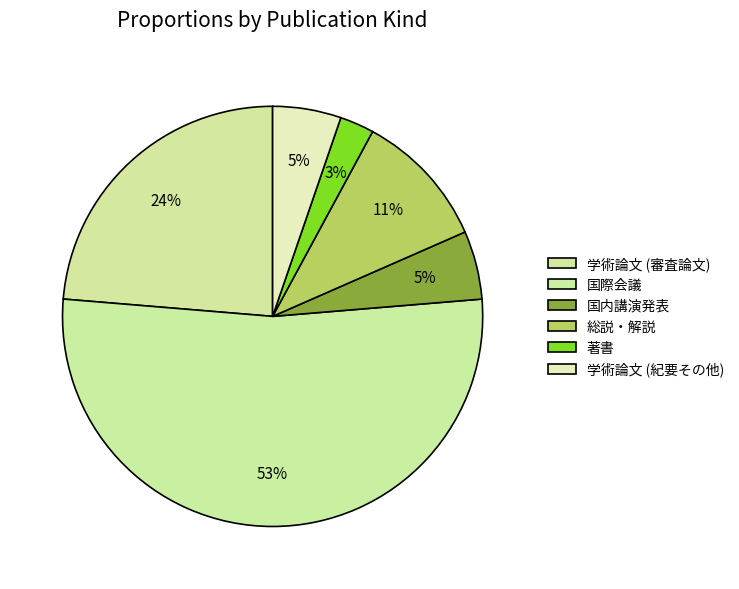

How many slices are in this pie chart?

6